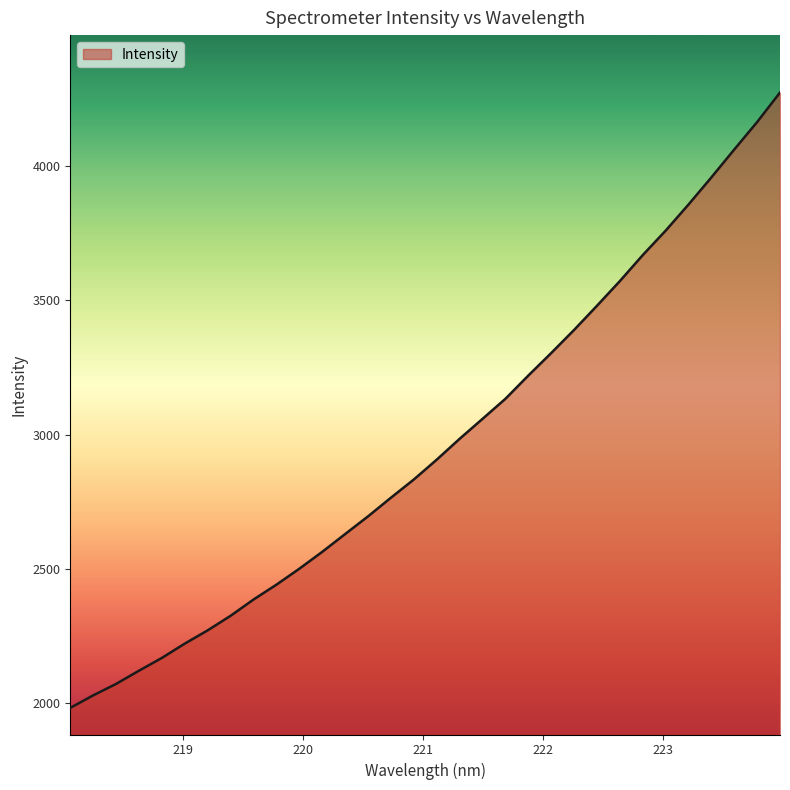

Reading right to left, transcribe all the data shown in this chart.

4273.0	4163.1	4060.9	3957.3	3856.2	3758.9	3668.0	3571.3	3479.5	3389.5	3303.5	3219.7	3133.2	3058.5	2984.3	2906.7	2832.9	2765.1	2695.7	2629.8	2563.6	2500.7	2441.3	2386.0	2325.5	2271.3	2221.9	2168.6	2121.0	2071.7	2029.0	1982.5